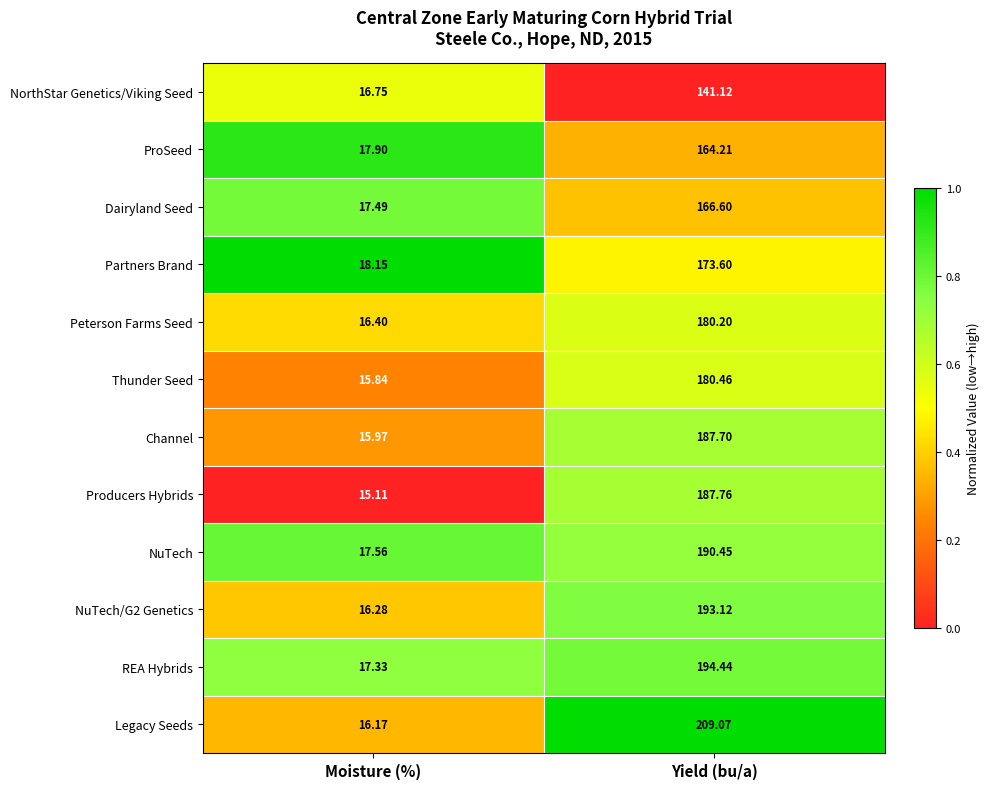

Which label corresponds to the smallest value in the chart?

Moisture (%)